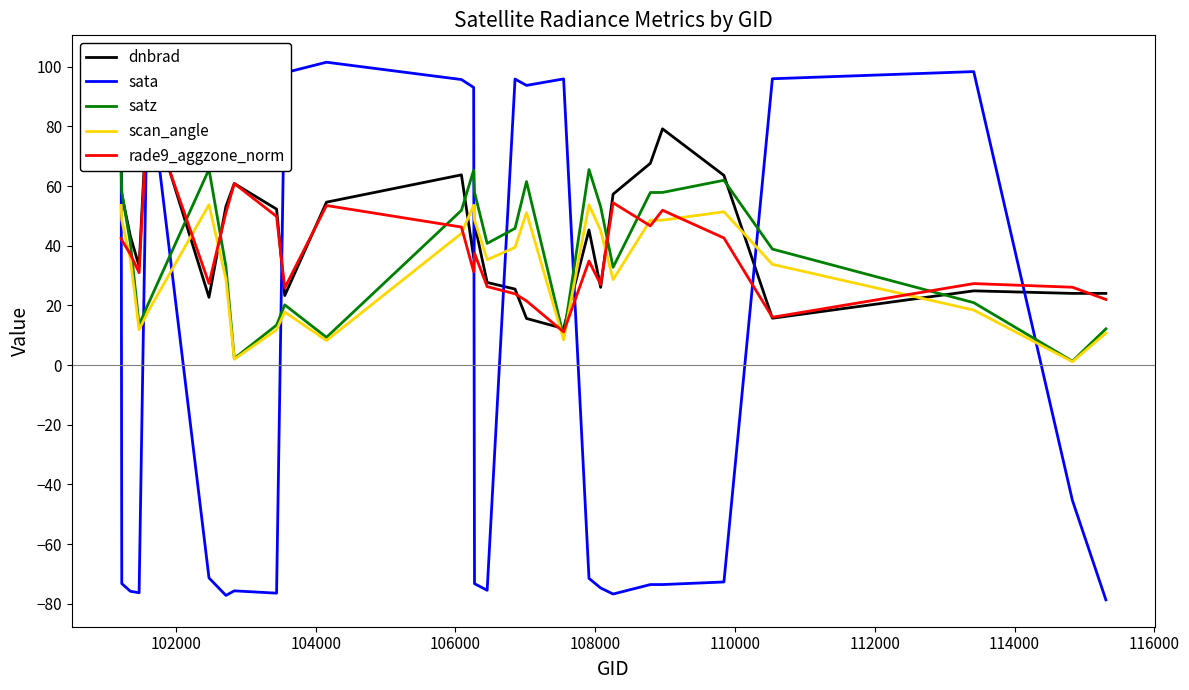

What is the minimum value for sata?

-78.7